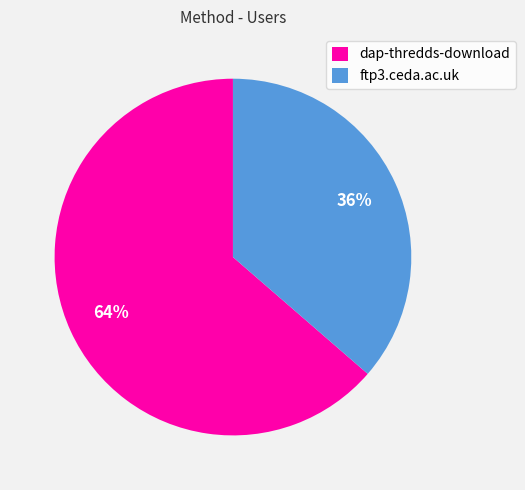

The ftp3.ceda.ac.uk slice represents 36% of the pie. True or false?

True